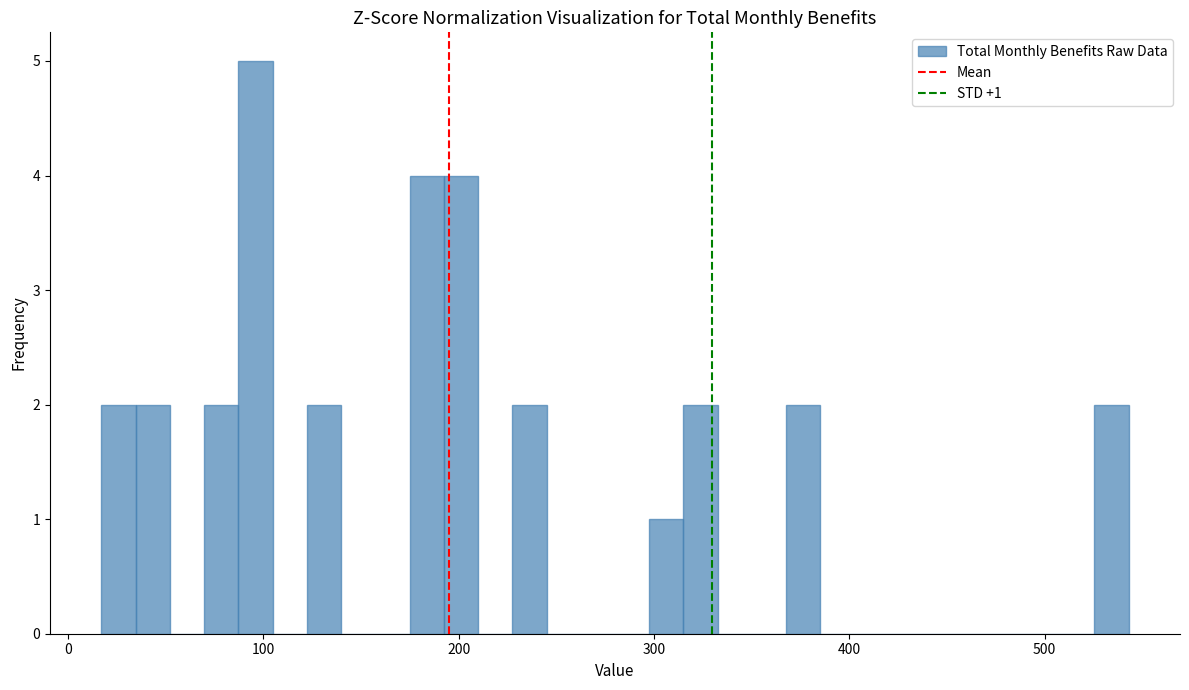

Around what value on the x-axis is the tallest bar? Give the approximate position of its centre, as read against the axis.

100